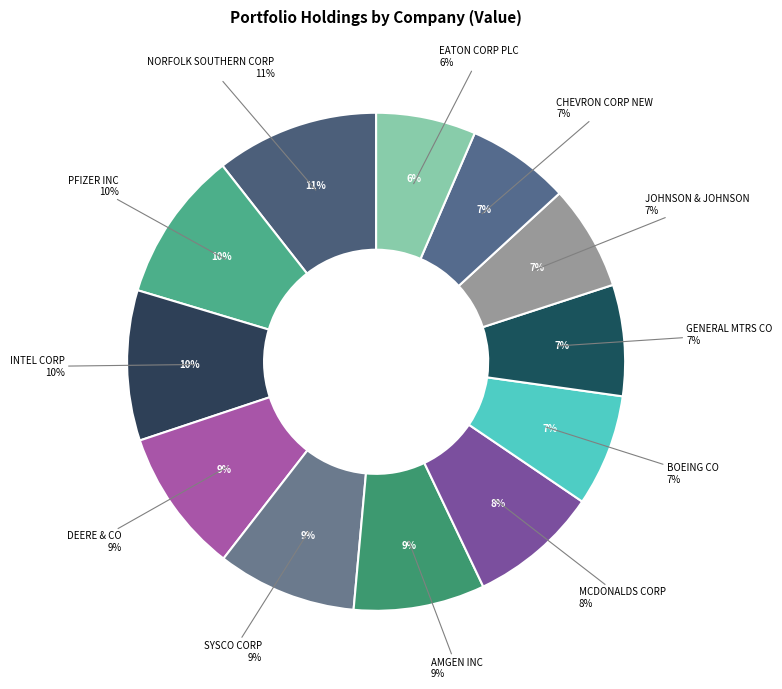

To the nearest percent, what percentage of the pie is GENERAL MTRS CO?

7%